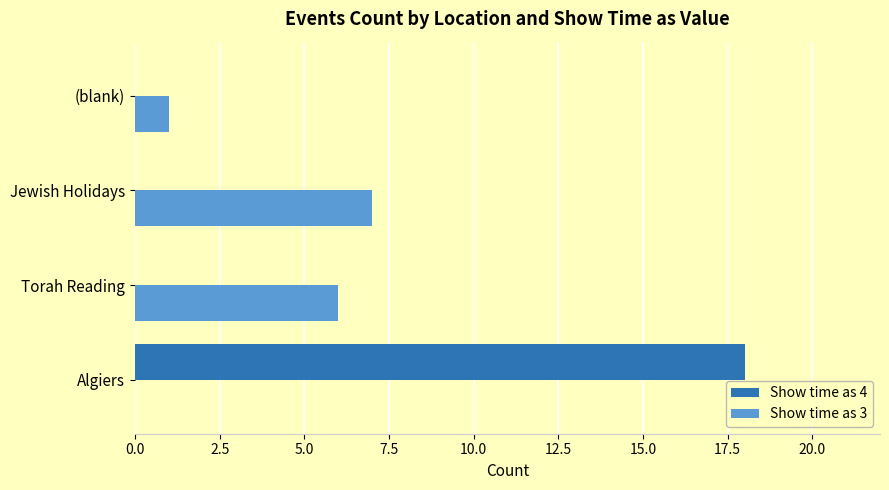

Read the Show time as 3 value at Torah Reading.

6